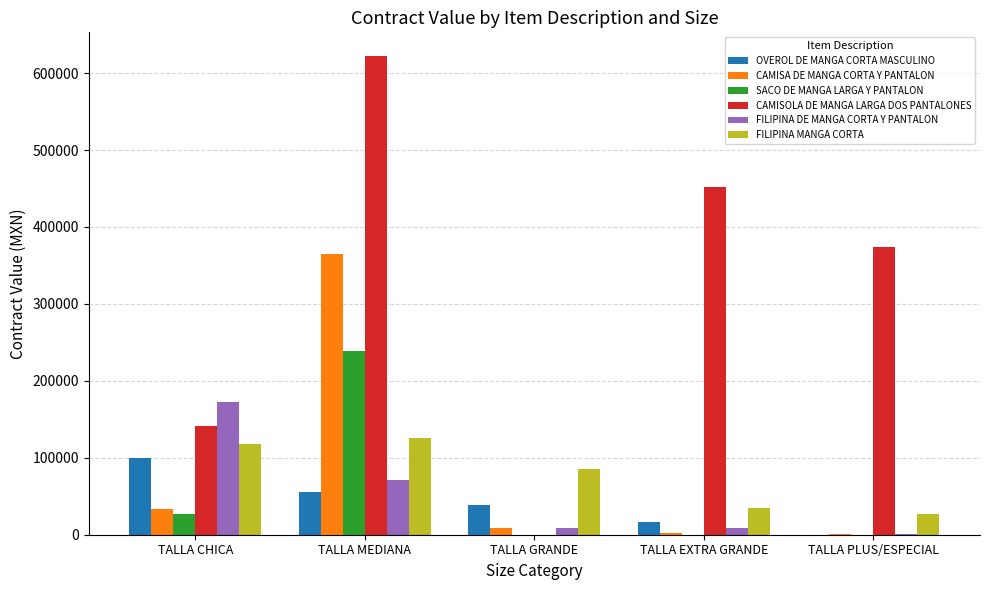

Are the bars grouped side by side (vs. stacked)?

Yes